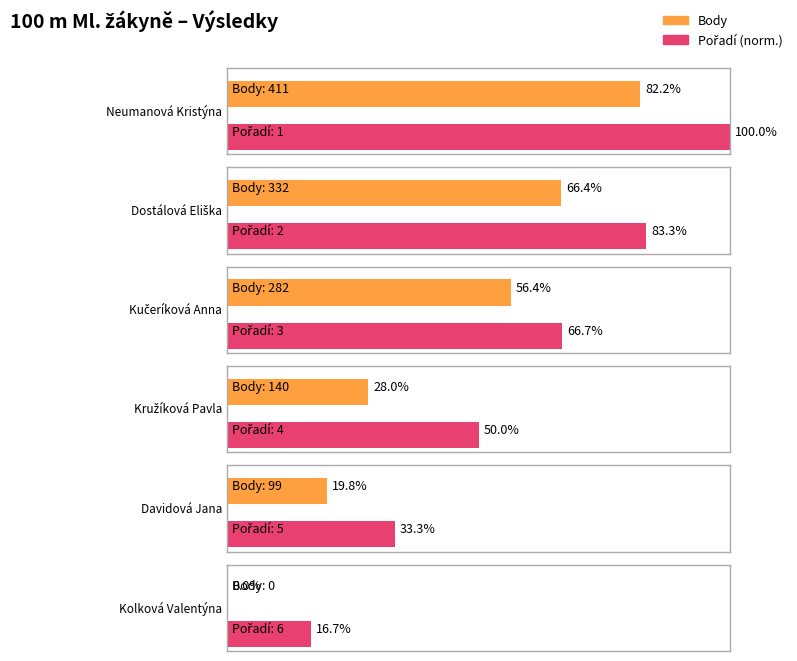

At which category does the chart reach its minimum across all series?

Kolková Valentýna